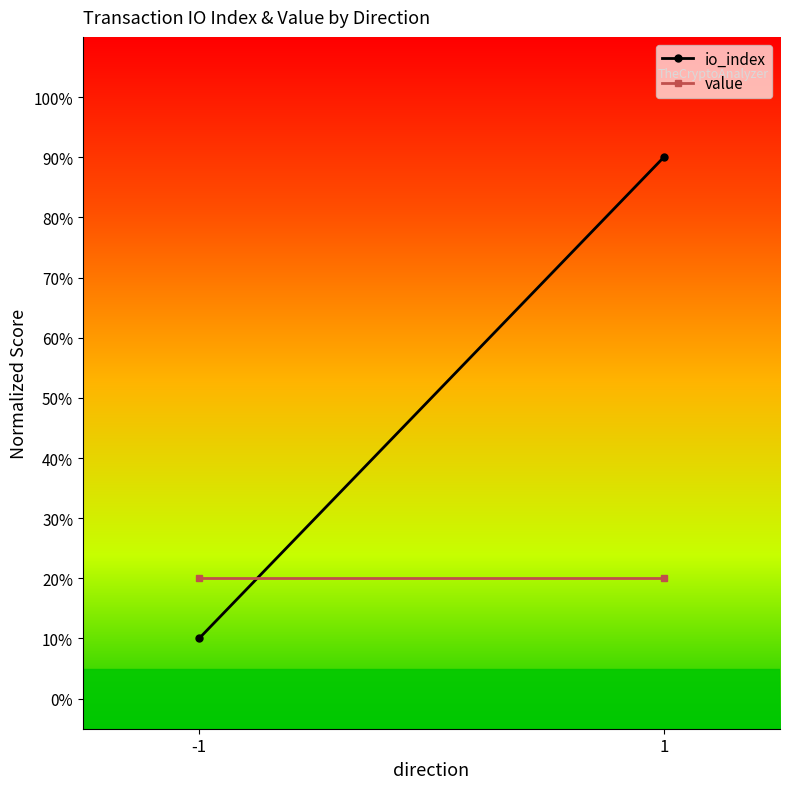

What is the difference between the highest and lowest values at -1?

10